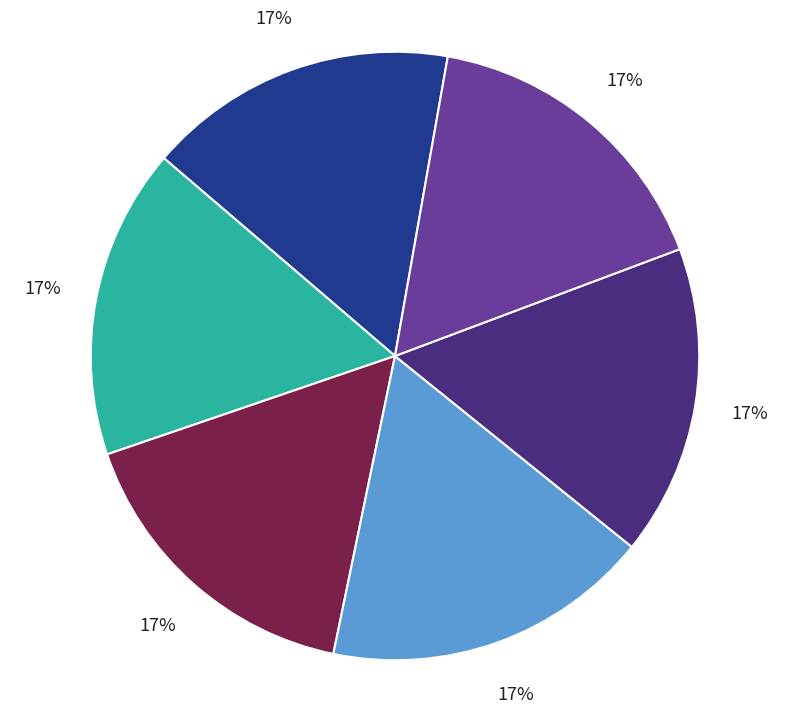

Is there any slice that represents more than half of the pie?

No